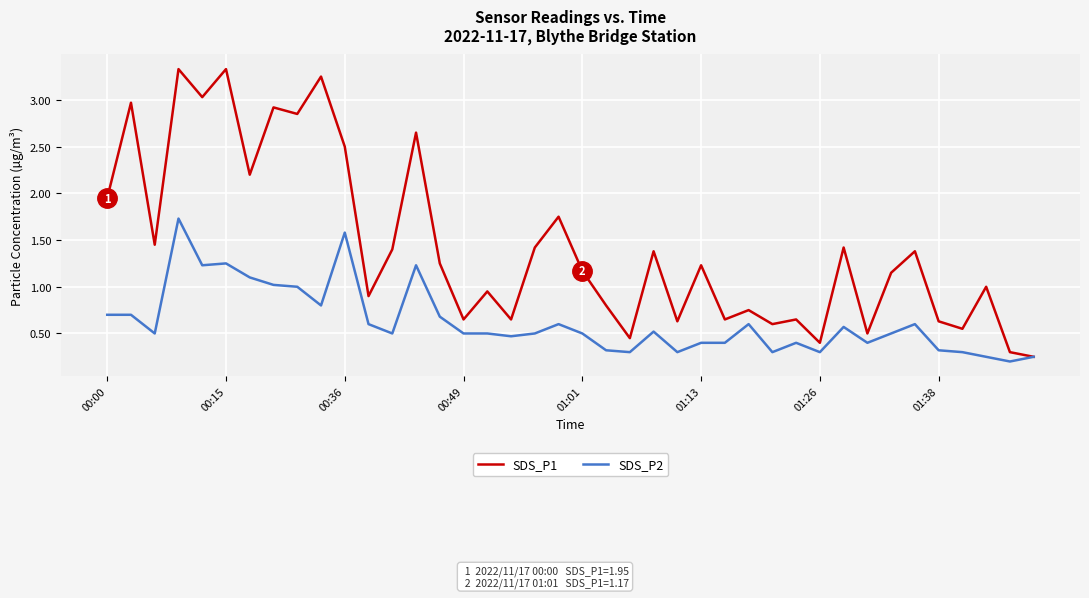

List the series in order of their peak value, lowest first.

SDS_P2, SDS_P1